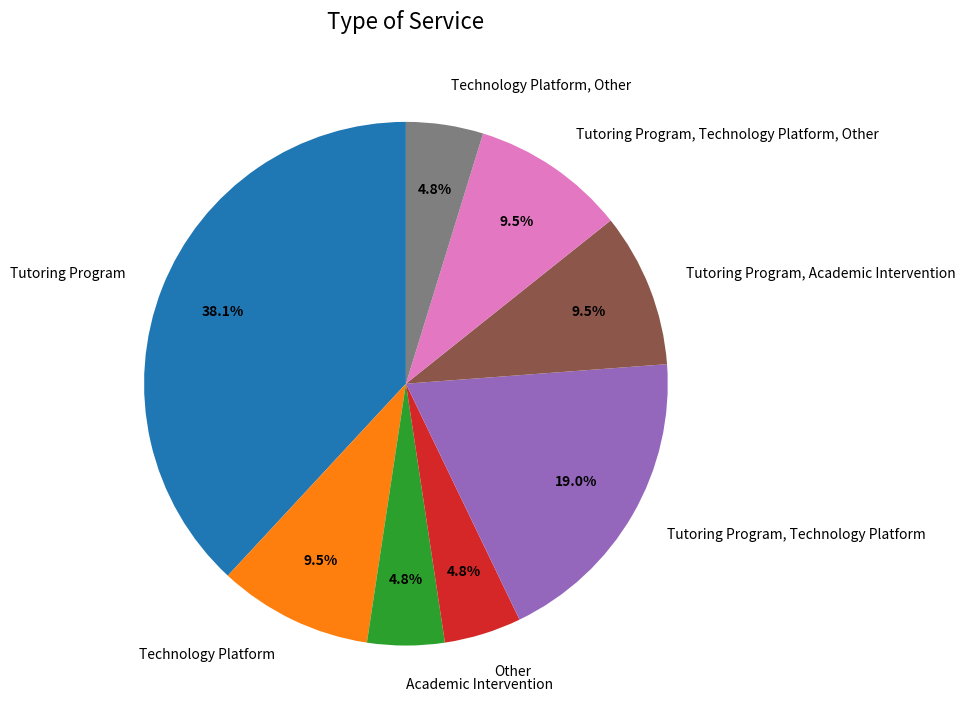

What percentage is NOT represented by Tutoring Program?

61.9%